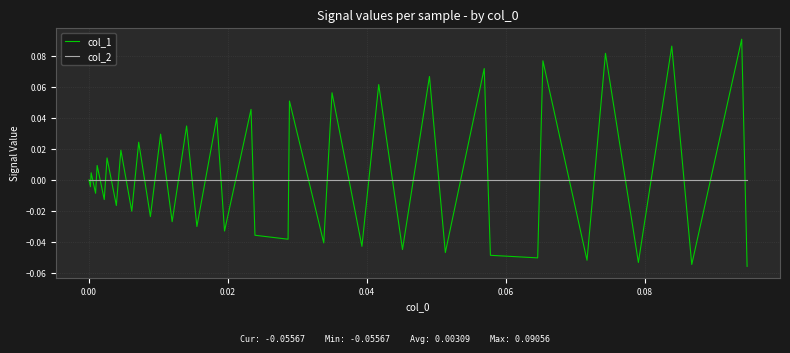

Which series has the largest range (max minus min)?

col_1